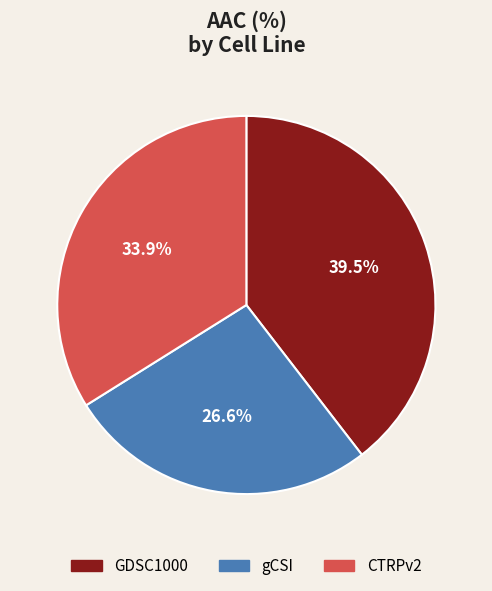

To the nearest percent, what is the combined percentage of CTRPv2 and GDSC1000?

73%